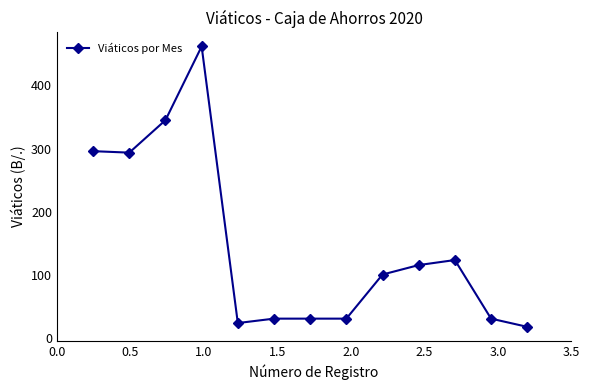

What is the value of the 4th point from the left?

462.0